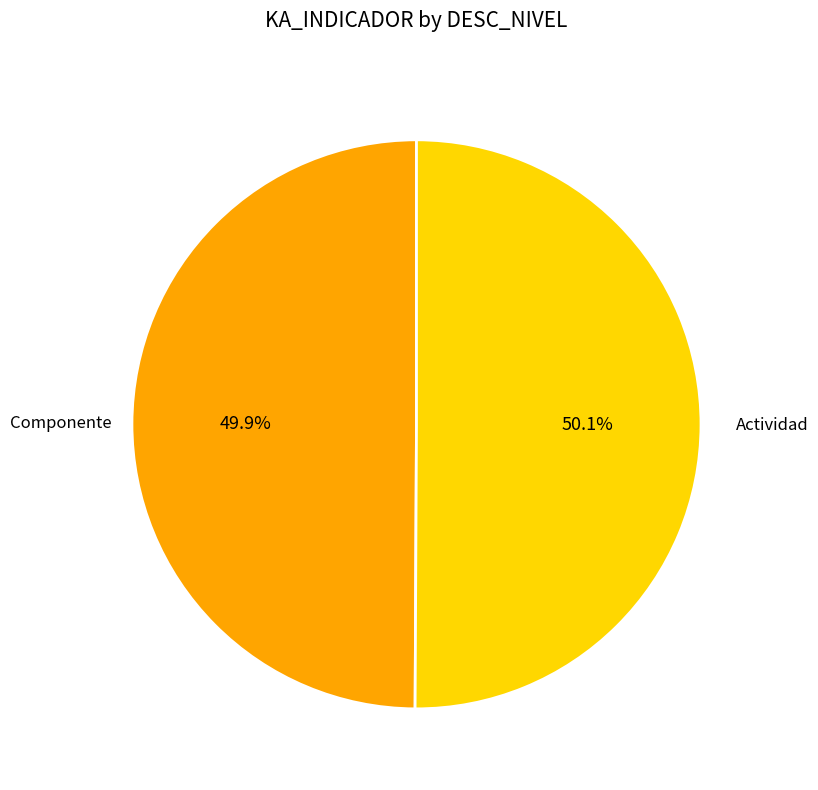

Is there any slice that represents more than half of the pie?

Yes